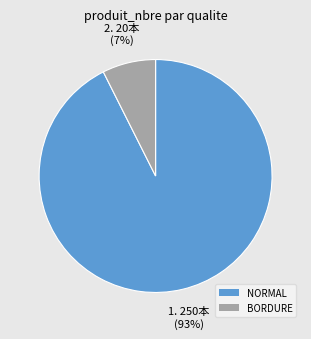

Combined, do BORDURE and NORMAL account for over 50%?

Yes